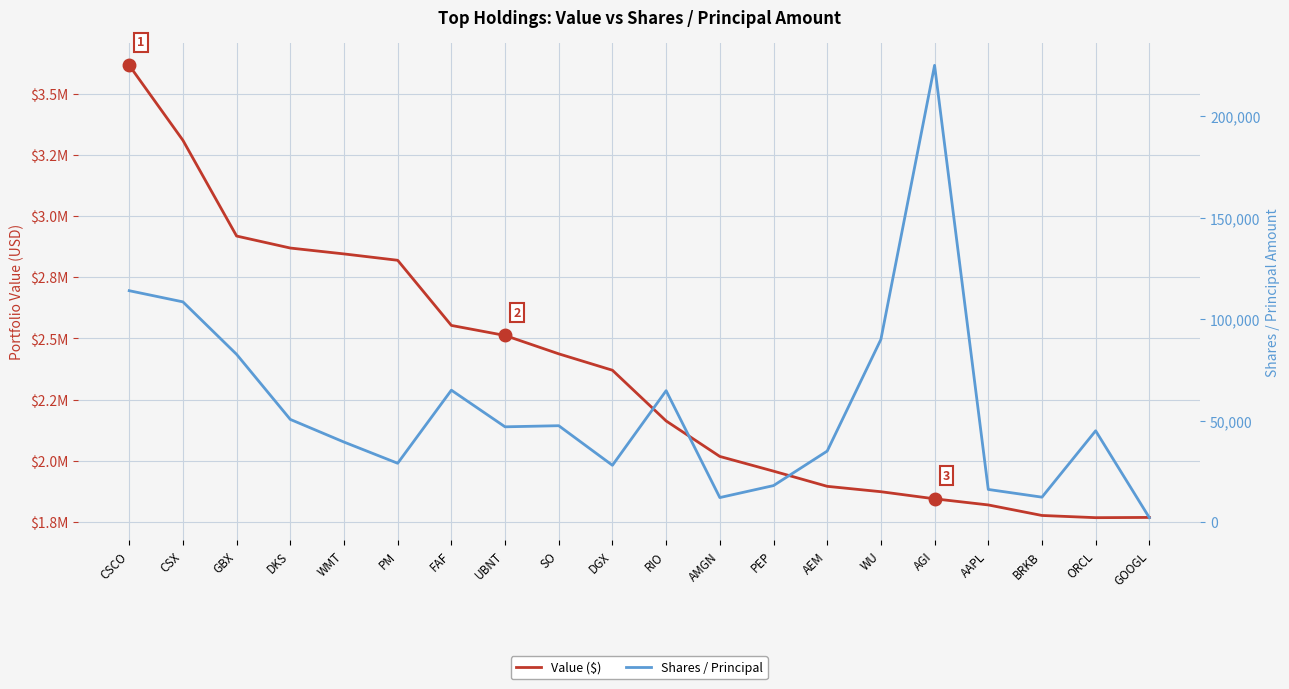

At which label does Value ($) reach its peak?

CSCO